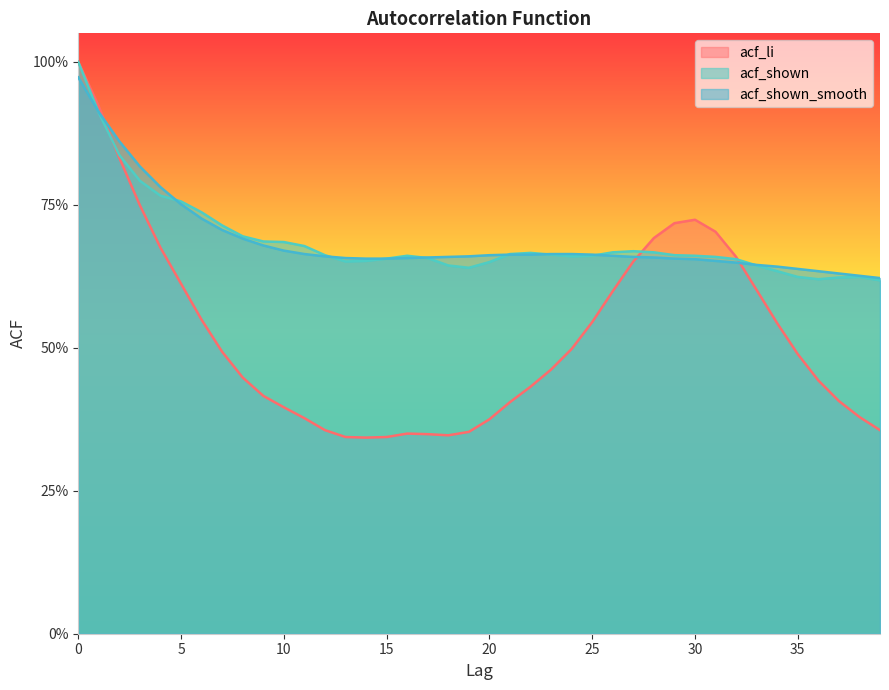

Which series has the largest total across all categories?

acf_shown_smooth